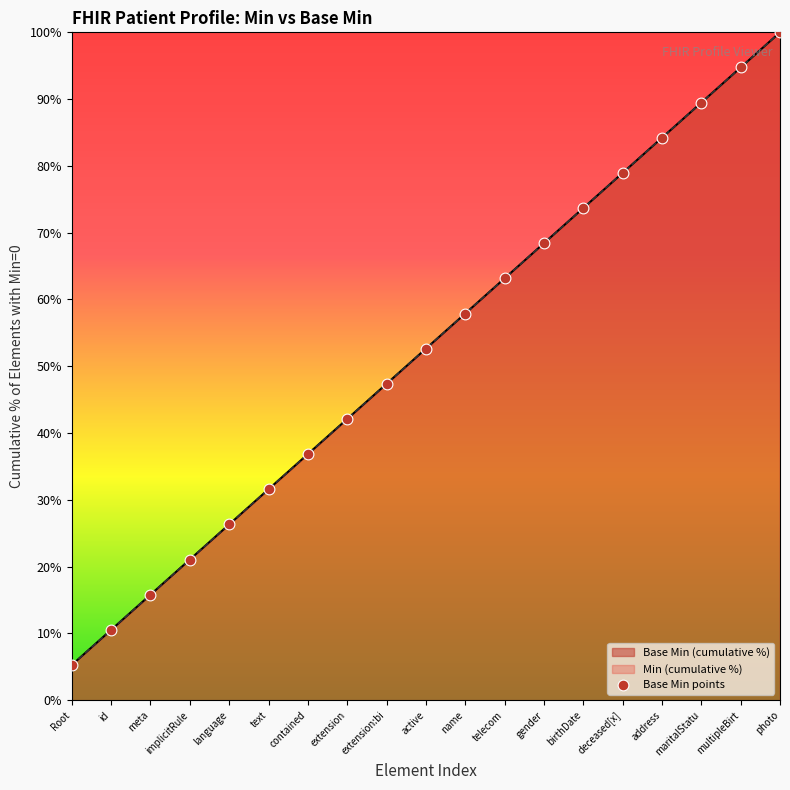

Which has a higher value, Root or photo?

photo